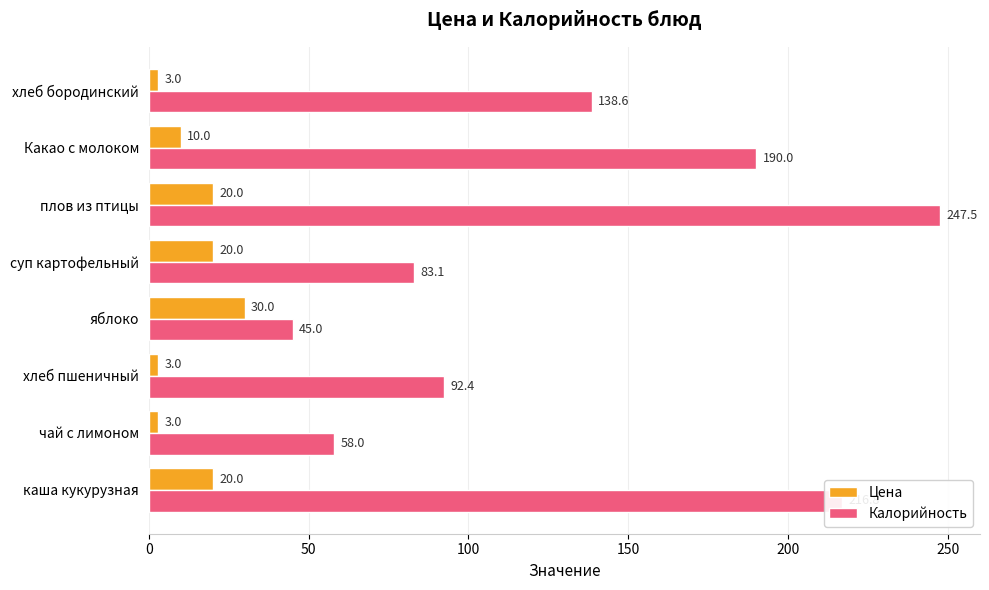

Which series has the largest range (max minus min)?

Калорийность